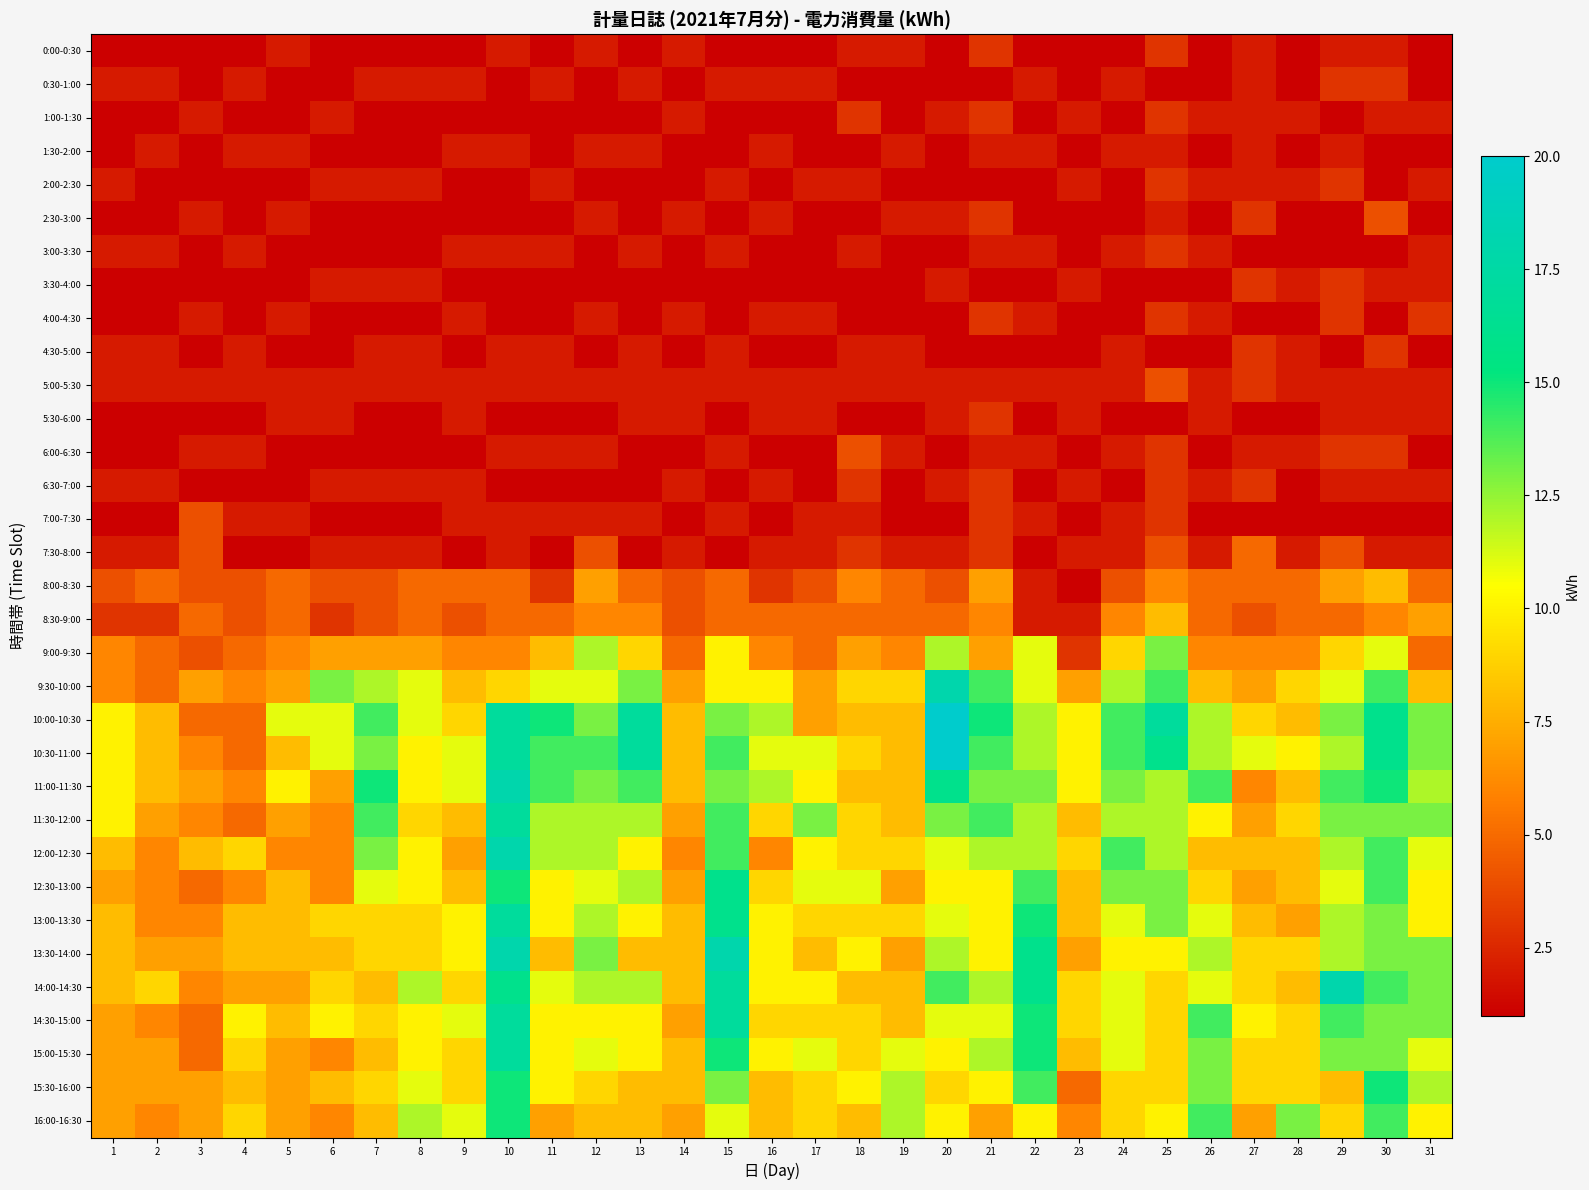

What is the total value across all series at 11?

193